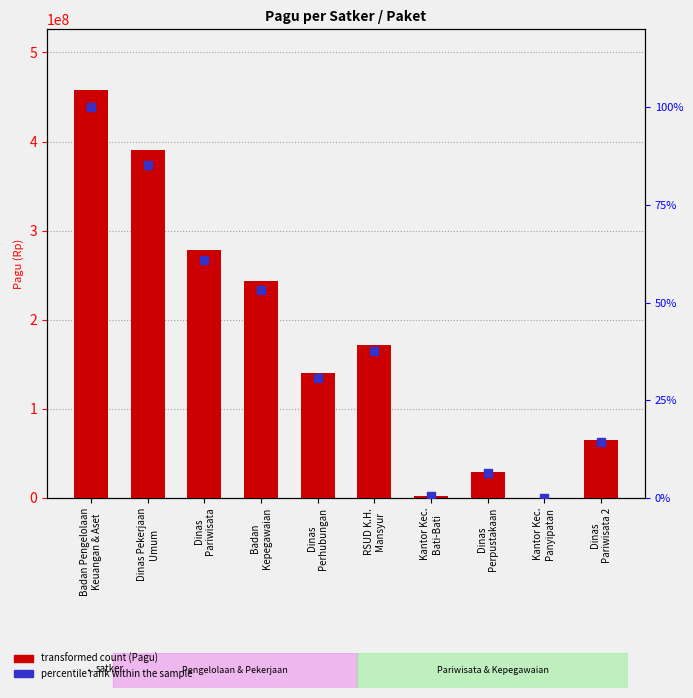

Which series contains the highest Y value?

Pagu (Rp)